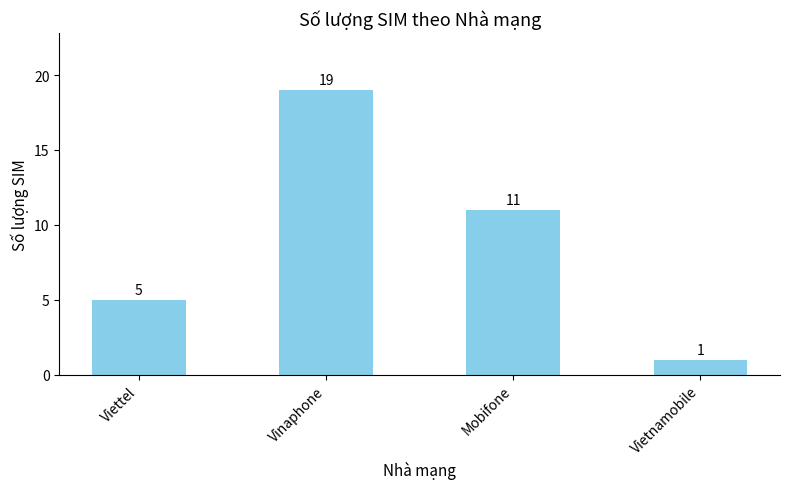

What is the difference between the maximum and minimum values?

18